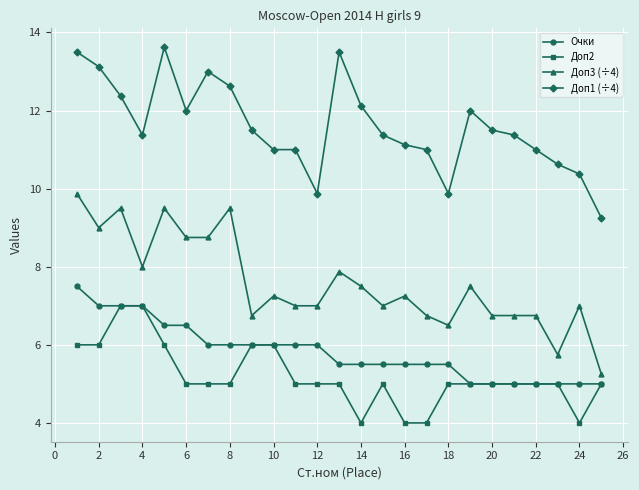

Which series has the largest total across all categories?

Доп1 (÷4)